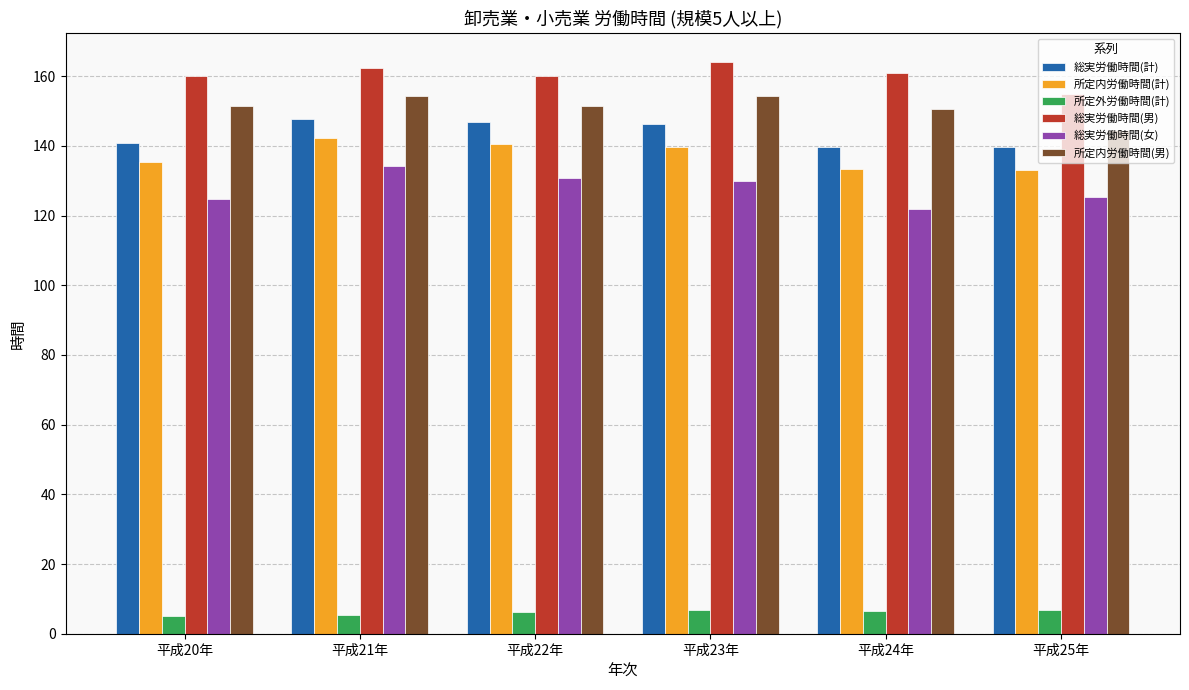

What is the average value of the 所定内労働時間(計) series?

137.4